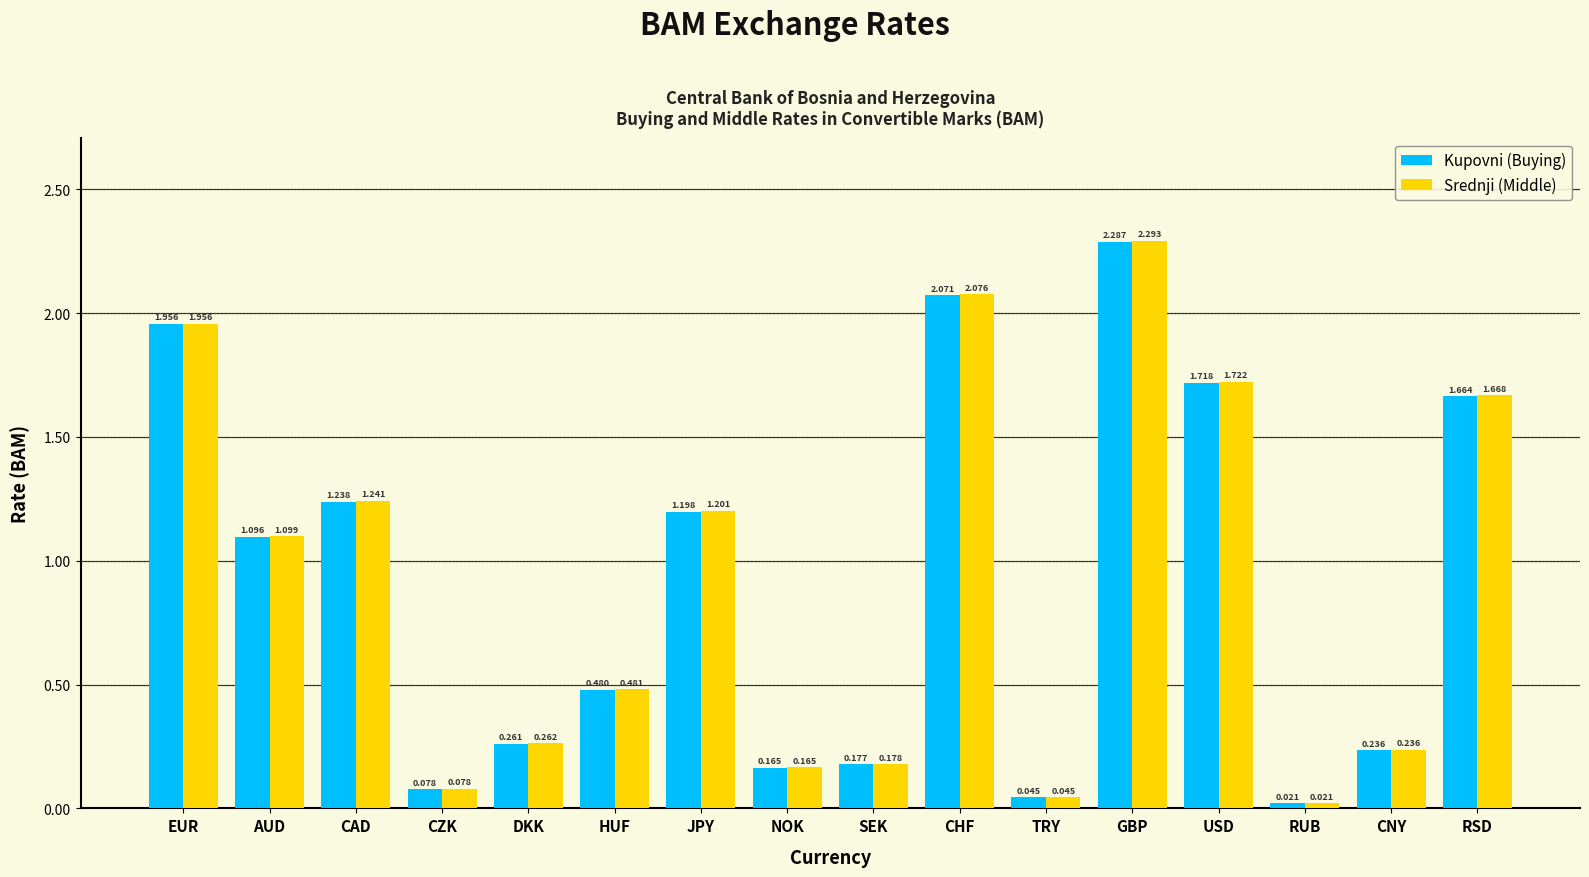

At AUD, list the series in order from largest to smallest.

Srednji (Middle), Kupovni (Buying)